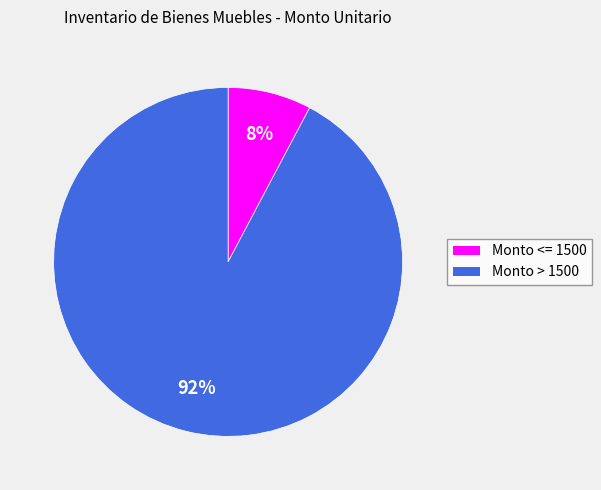

How many segments does this pie chart have?

2